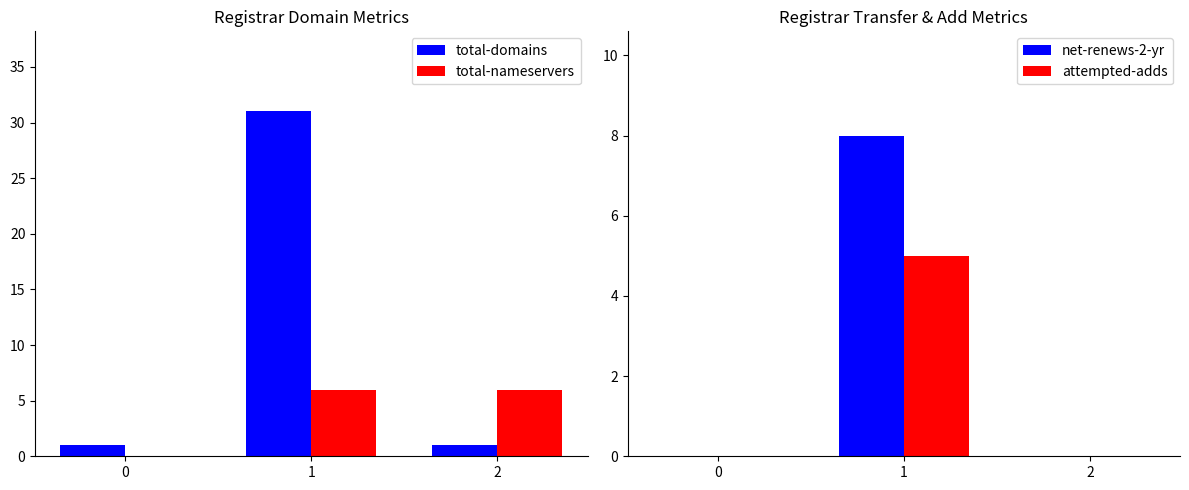

What is the minimum value for total-domains?

1